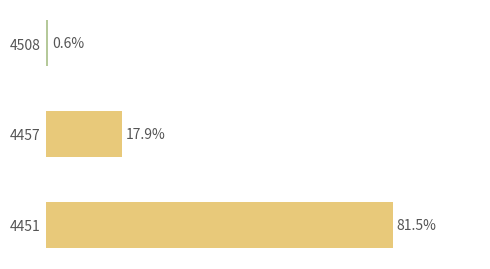

List the labels in order of value, smallest first.

4508, 4457, 4451